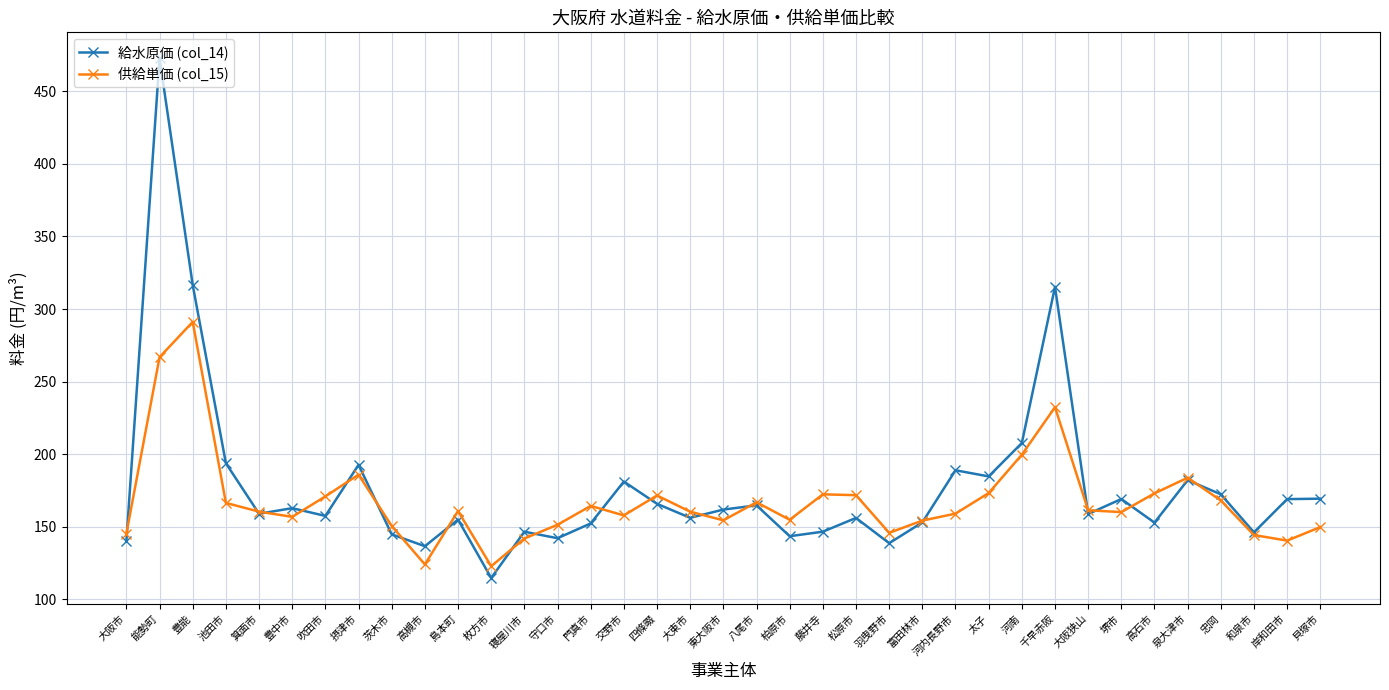

At which category does 供給単価 (col_15) reach its first local peak?

豊能